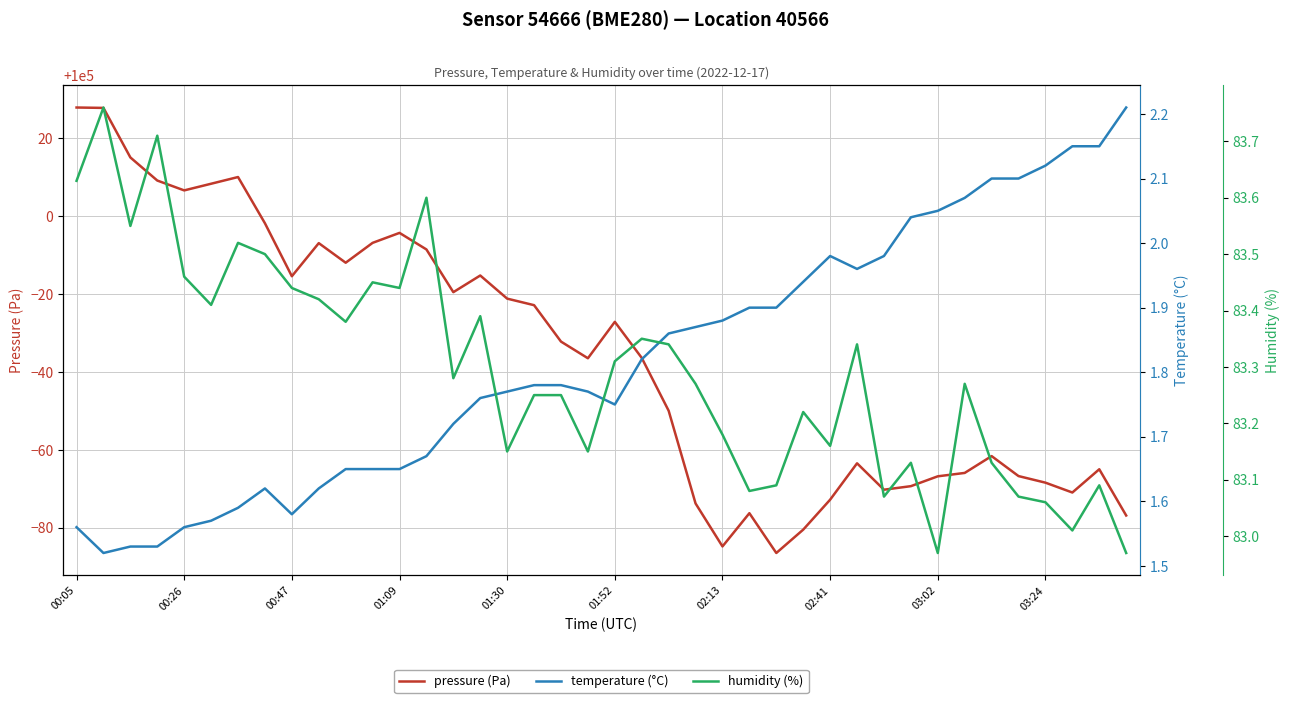

What is the greatest value displayed?

100027.9